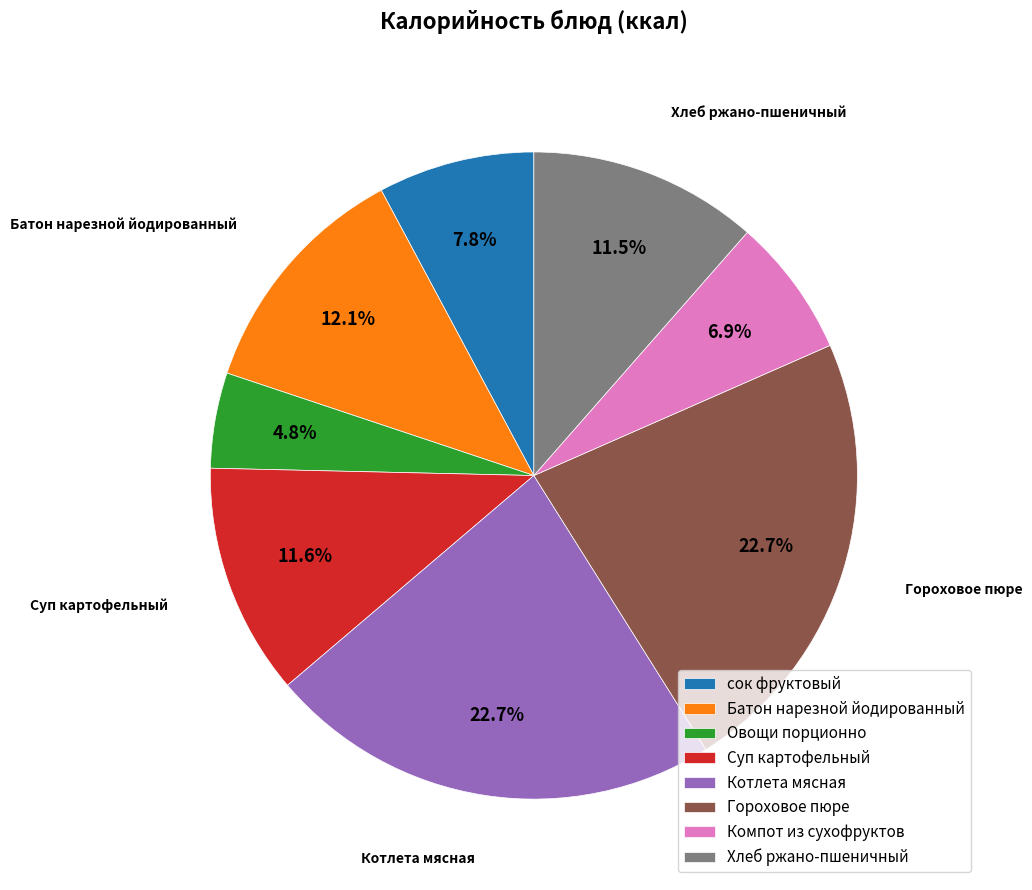

To the nearest percent, what is the difference between the largest and smallest slice percentages?

18%